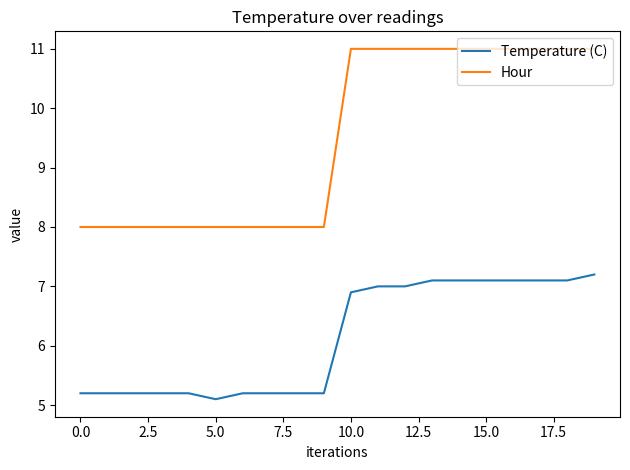

What is the maximum value shown in the chart?

11.0